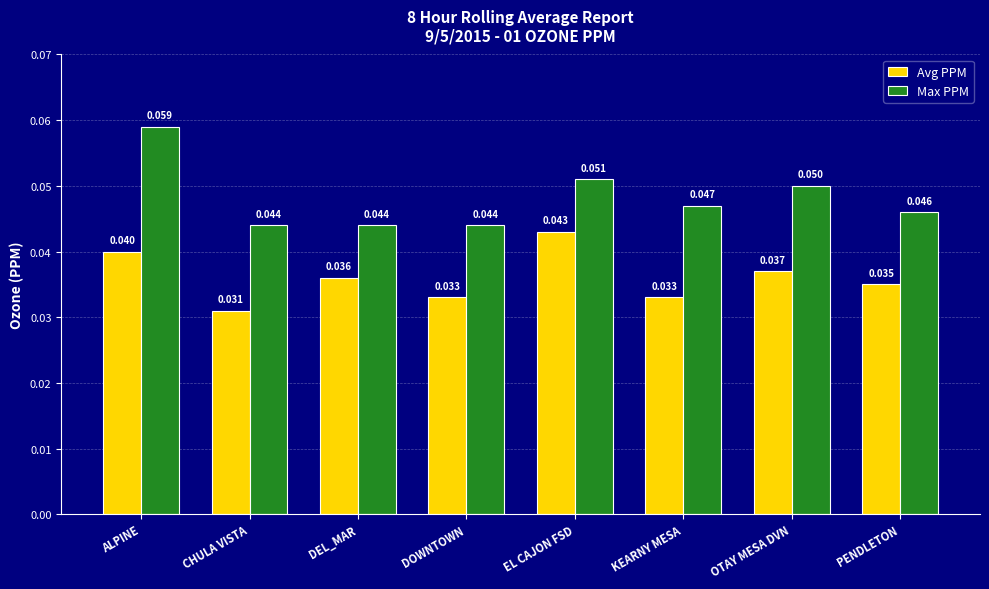

What is the label of the 6th bar from the left?

KEARNY MESA